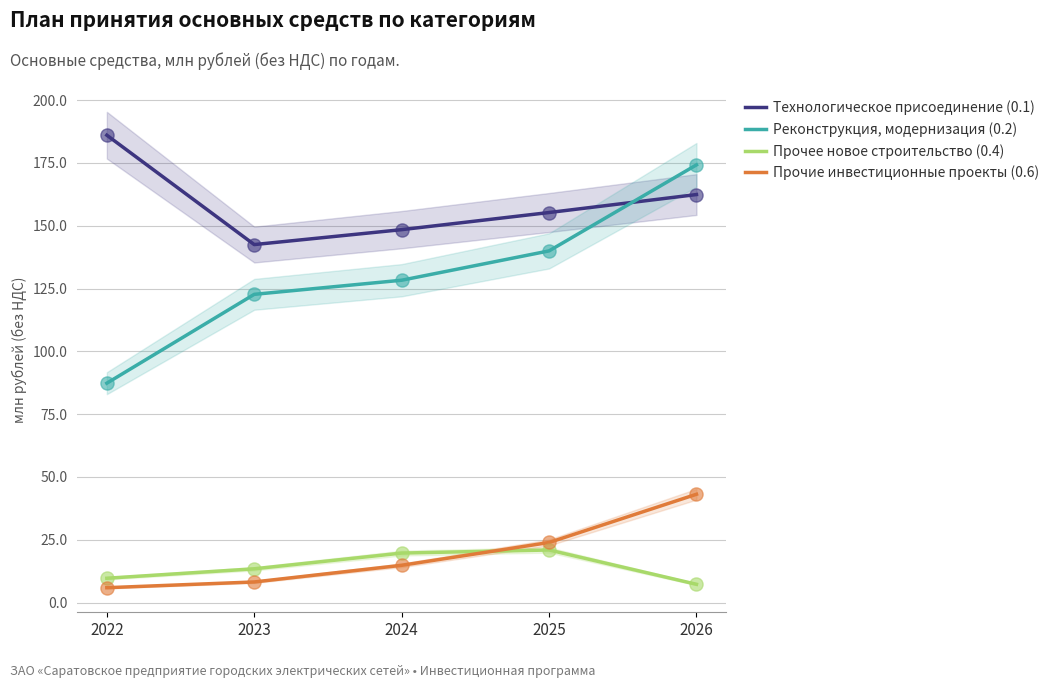

At which category is the sum across all series the highest?

2026